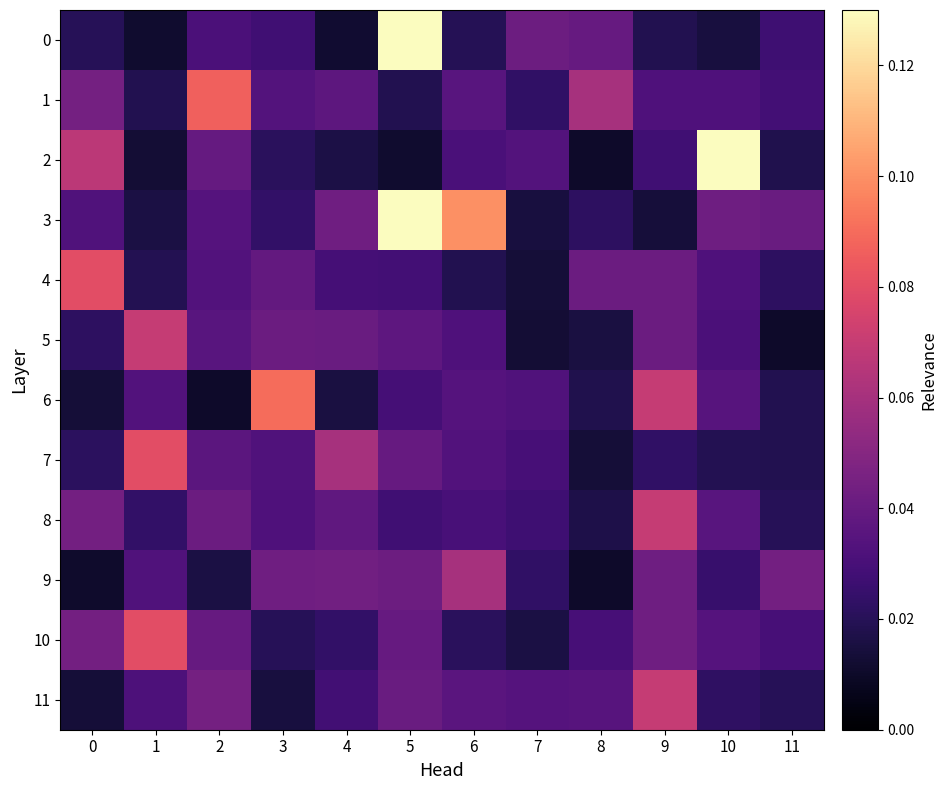

Which series has the largest total across all categories?

3